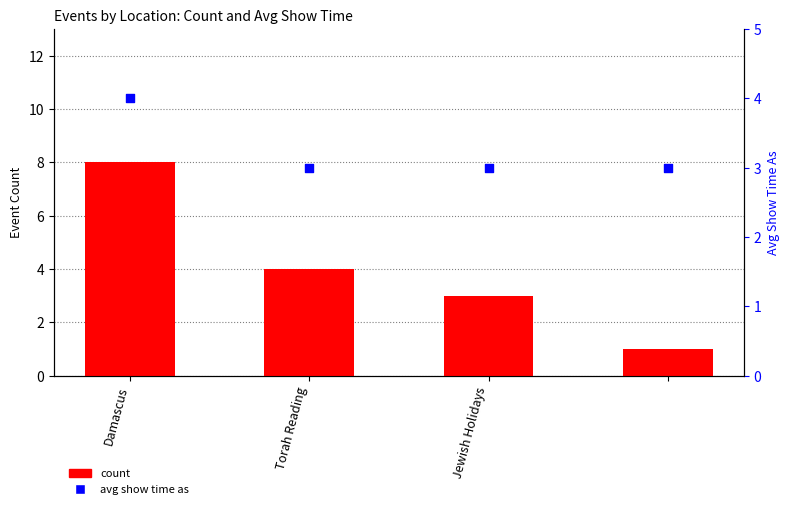

Which series contains the lowest Y value?

count